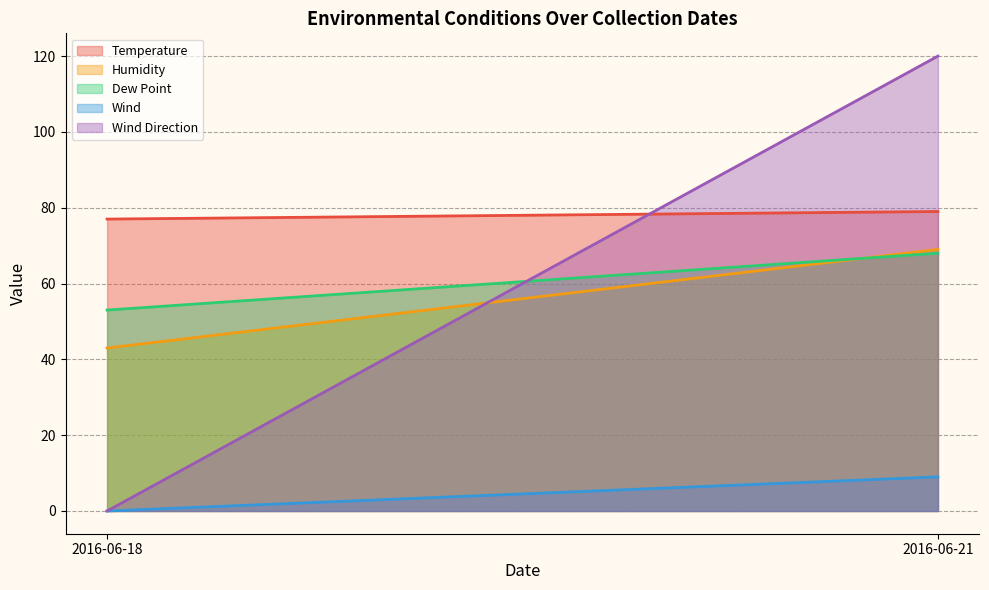

At which category is the sum across all series the highest?

2016-06-21